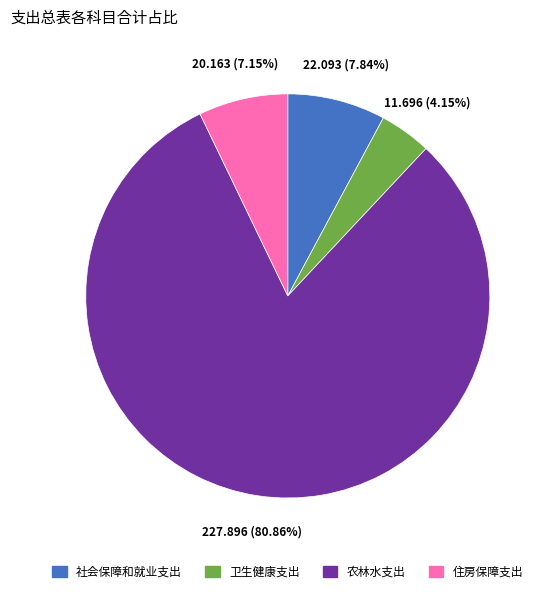

Rank the categories by value from lowest to highest.

卫生健康支出, 住房保障支出, 社会保障和就业支出, 农林水支出